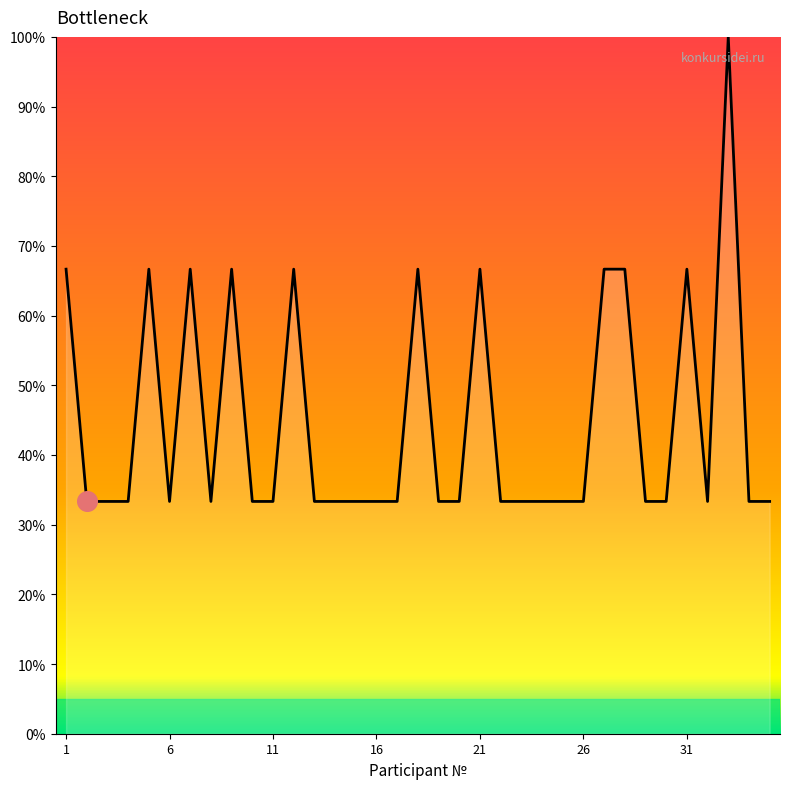

What is the greatest value displayed?

100.0